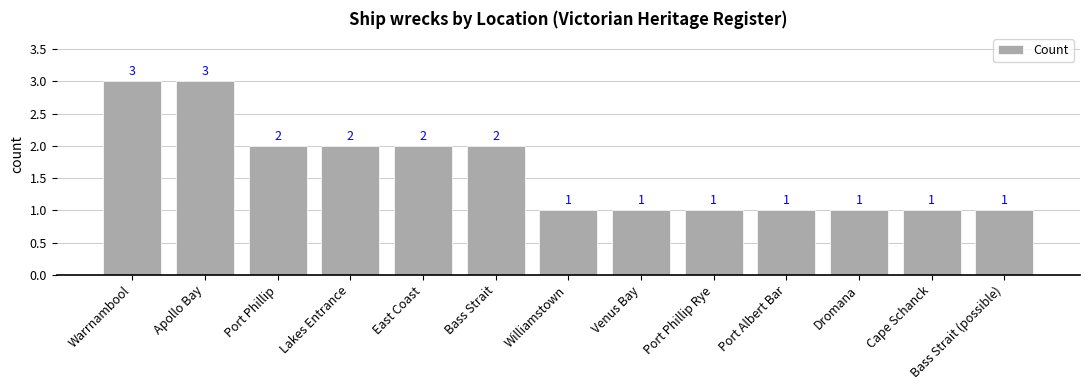

What is the maximum value shown in the chart?

3